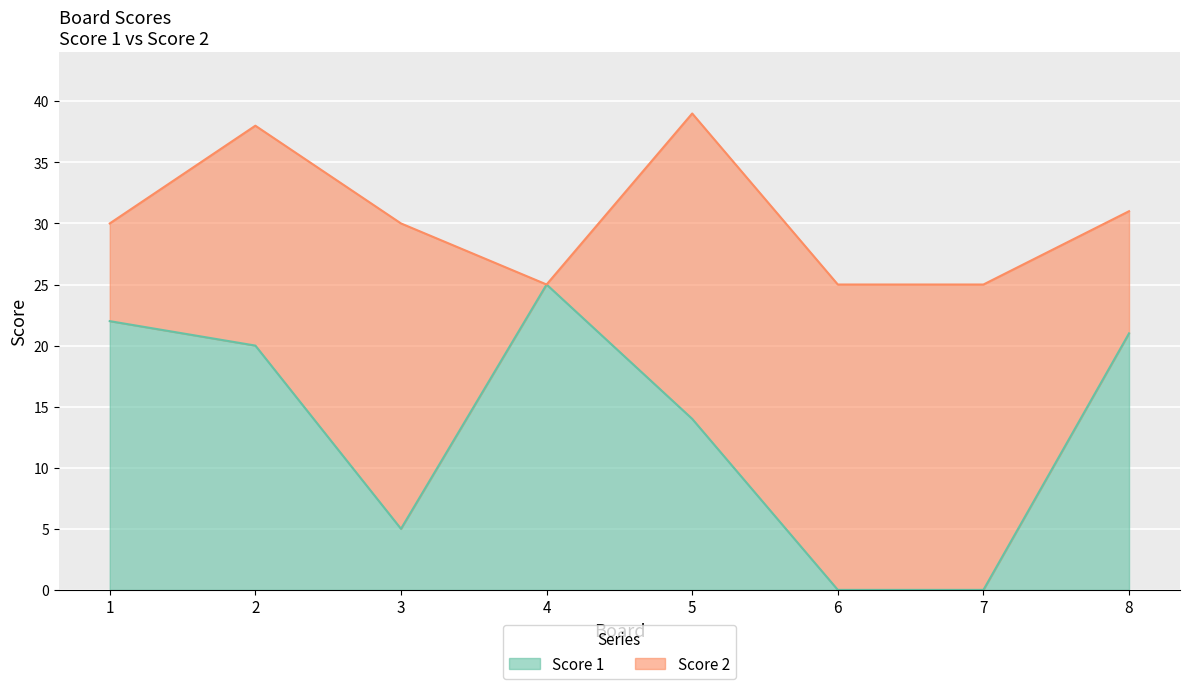

The chart shows a value of 0 at 6. True or false?

True